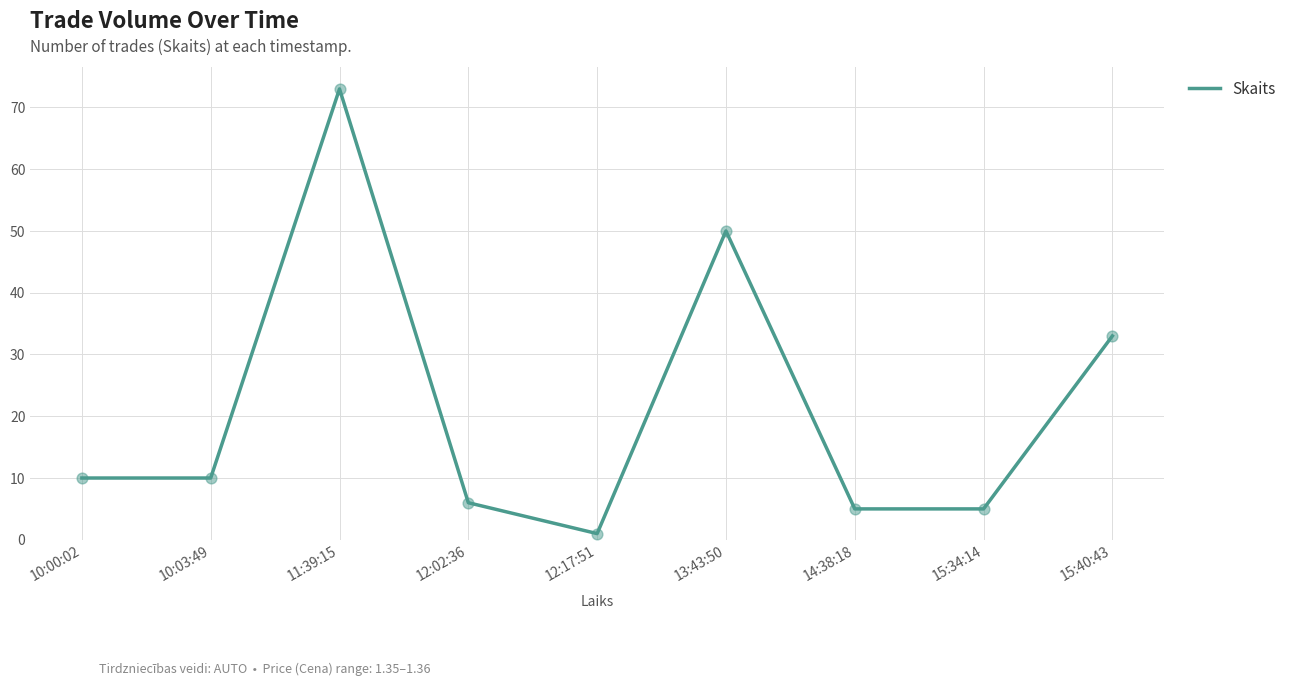

Between 12:17:51 and 15:40:43, which is larger?

15:40:43